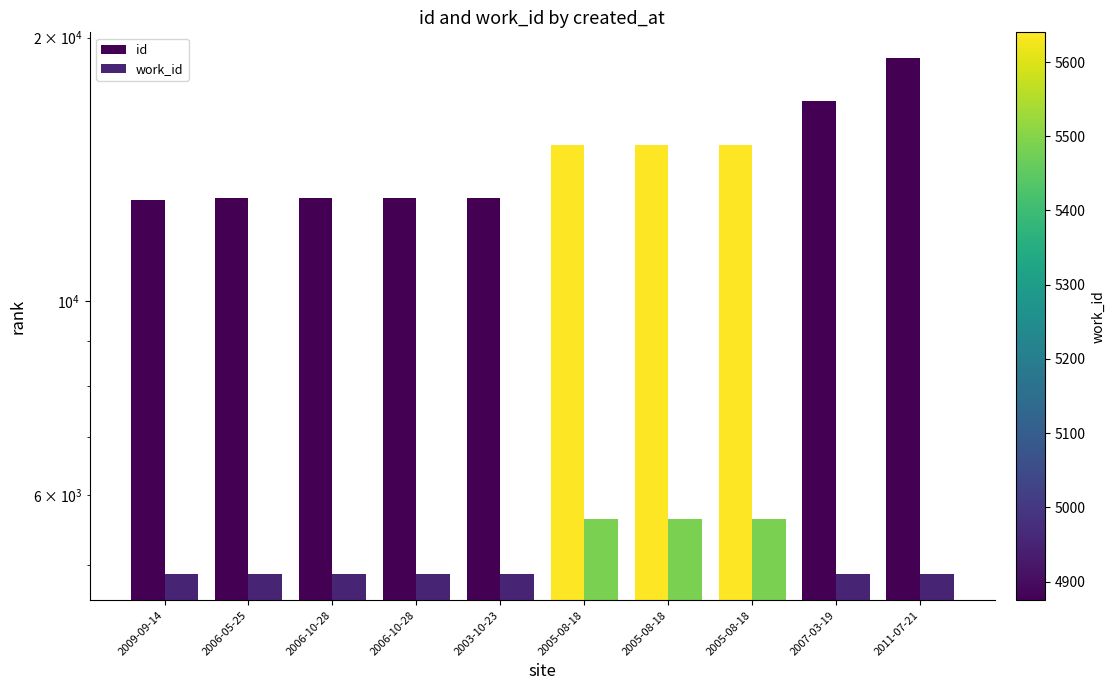

What is the average value of the id series?

14668